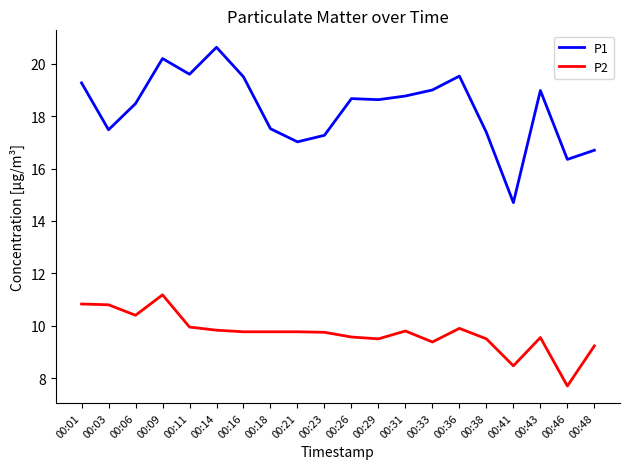

True or false: P1 has a value of 11.4 at 00:23.

False